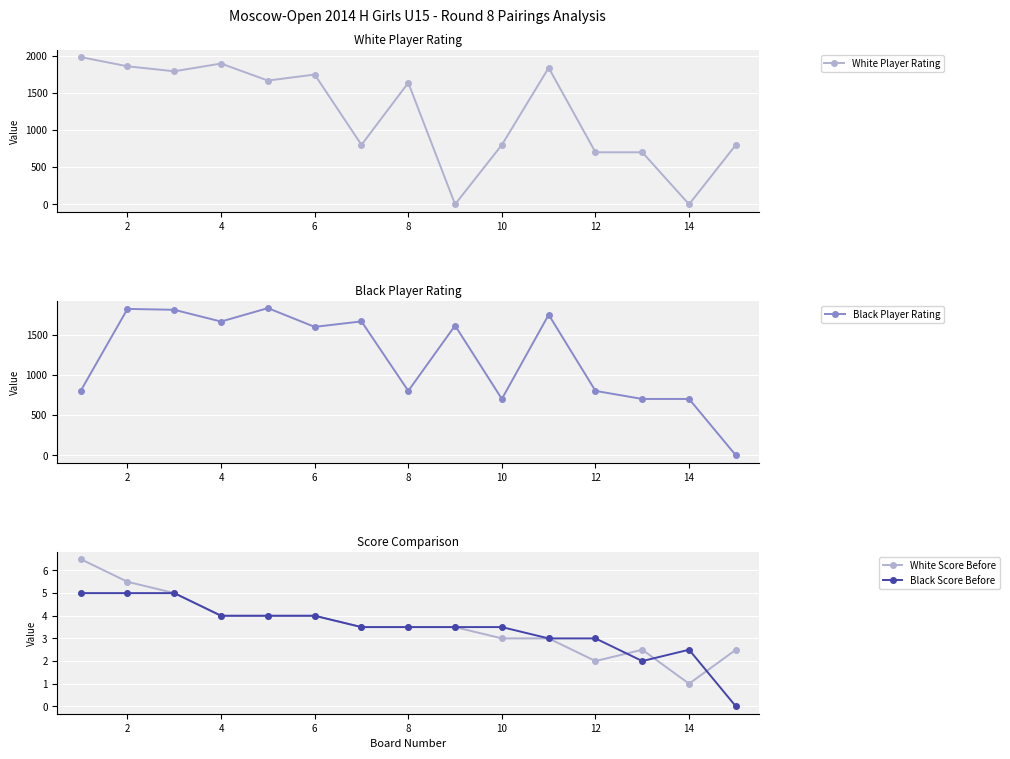

At how many categories does at least one series exceed 302?

15